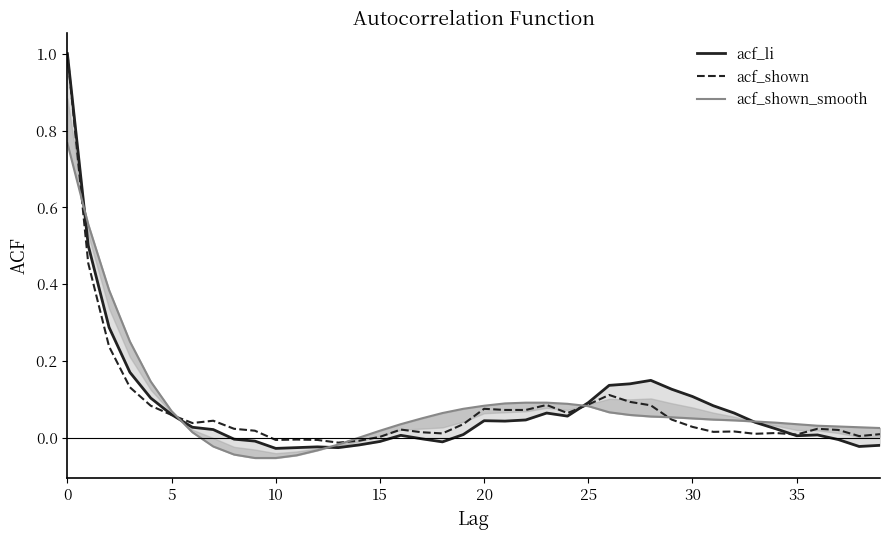

How many times do acf_li and acf_shown cross each other?

3